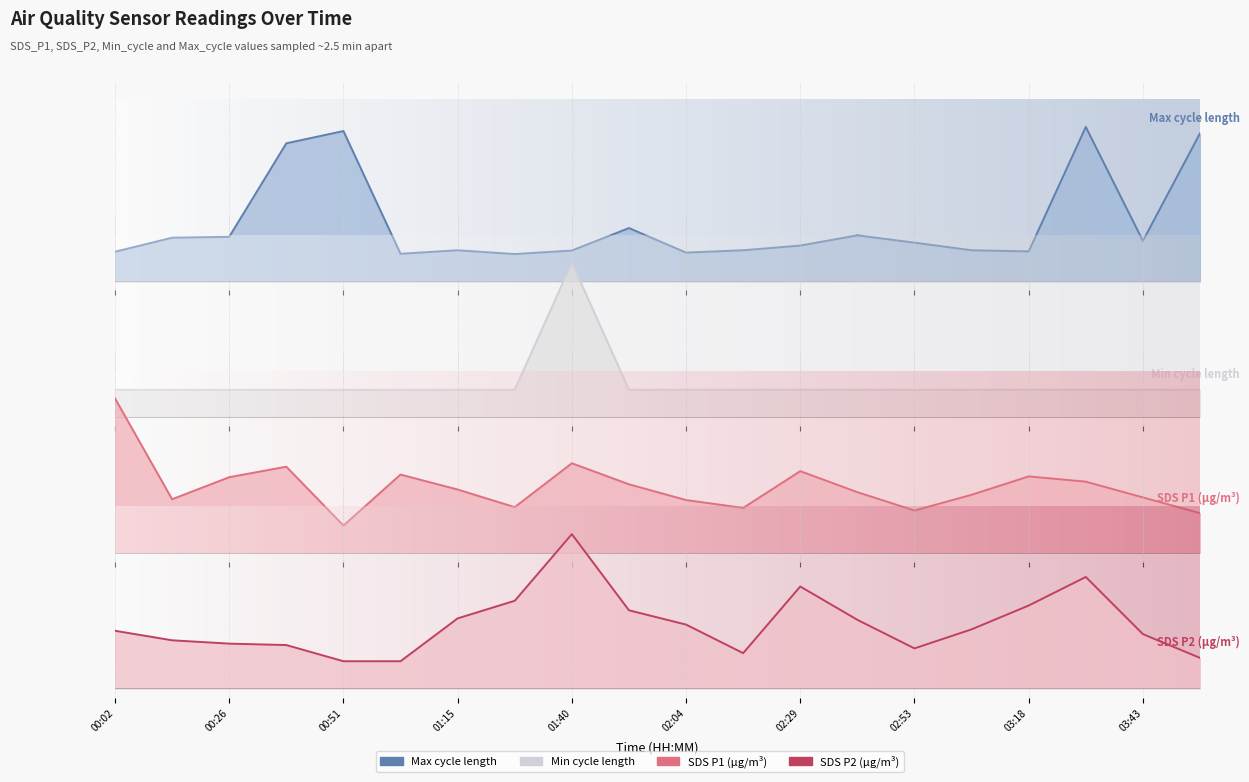

At which category is the sum across all series the highest?

01:40